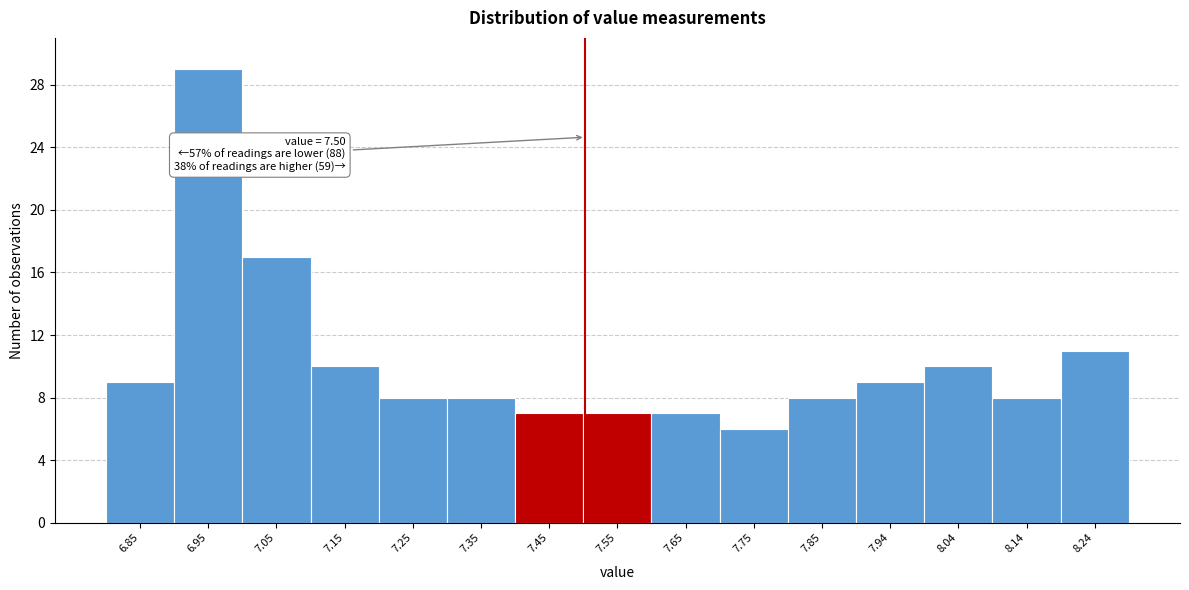

Which range on the x-axis has the tallest bar?

6.90 to 7.00